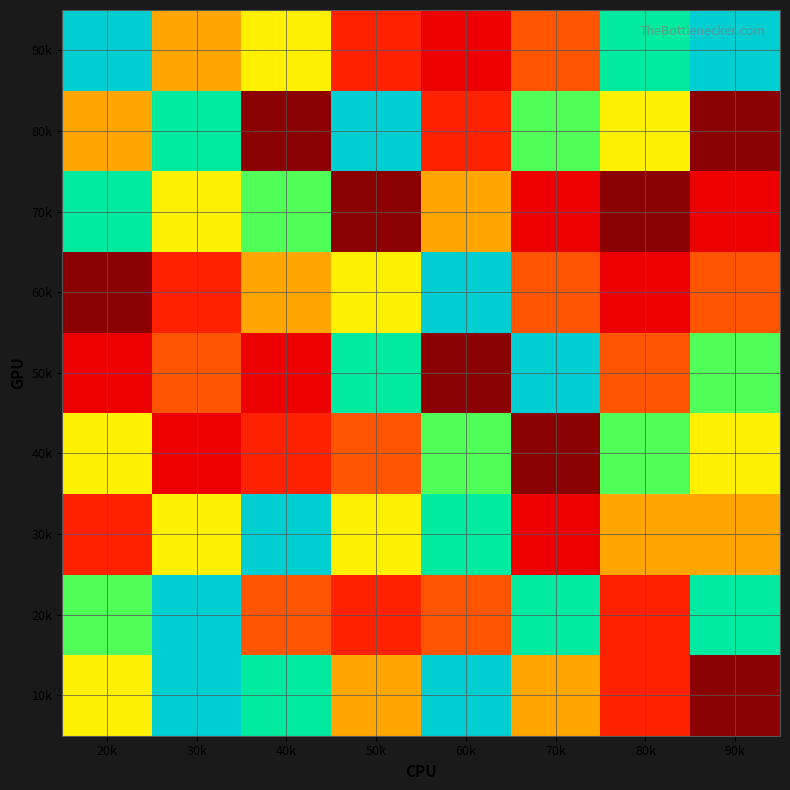

Reading left to right, extract all data points from this chart.

10k: 20k=6	30k=9	40k=8	50k=5	60k=9	70k=5	80k=3	90k=1
20k: 20k=7	30k=9	40k=4	50k=3	60k=4	70k=8	80k=3	90k=8
30k: 20k=3	30k=6	40k=9	50k=6	60k=8	70k=2	80k=5	90k=5
40k: 20k=6	30k=2	40k=3	50k=4	60k=7	70k=1	80k=7	90k=6
50k: 20k=2	30k=4	40k=2	50k=8	60k=1	70k=9	80k=4	90k=7
60k: 20k=1	30k=3	40k=5	50k=6	60k=9	70k=4	80k=2	90k=4
70k: 20k=8	30k=6	40k=7	50k=1	60k=5	70k=2	80k=1	90k=2
80k: 20k=5	30k=8	40k=1	50k=9	60k=3	70k=7	80k=6	90k=1
90k: 20k=9	30k=5	40k=6	50k=3	60k=2	70k=4	80k=8	90k=9